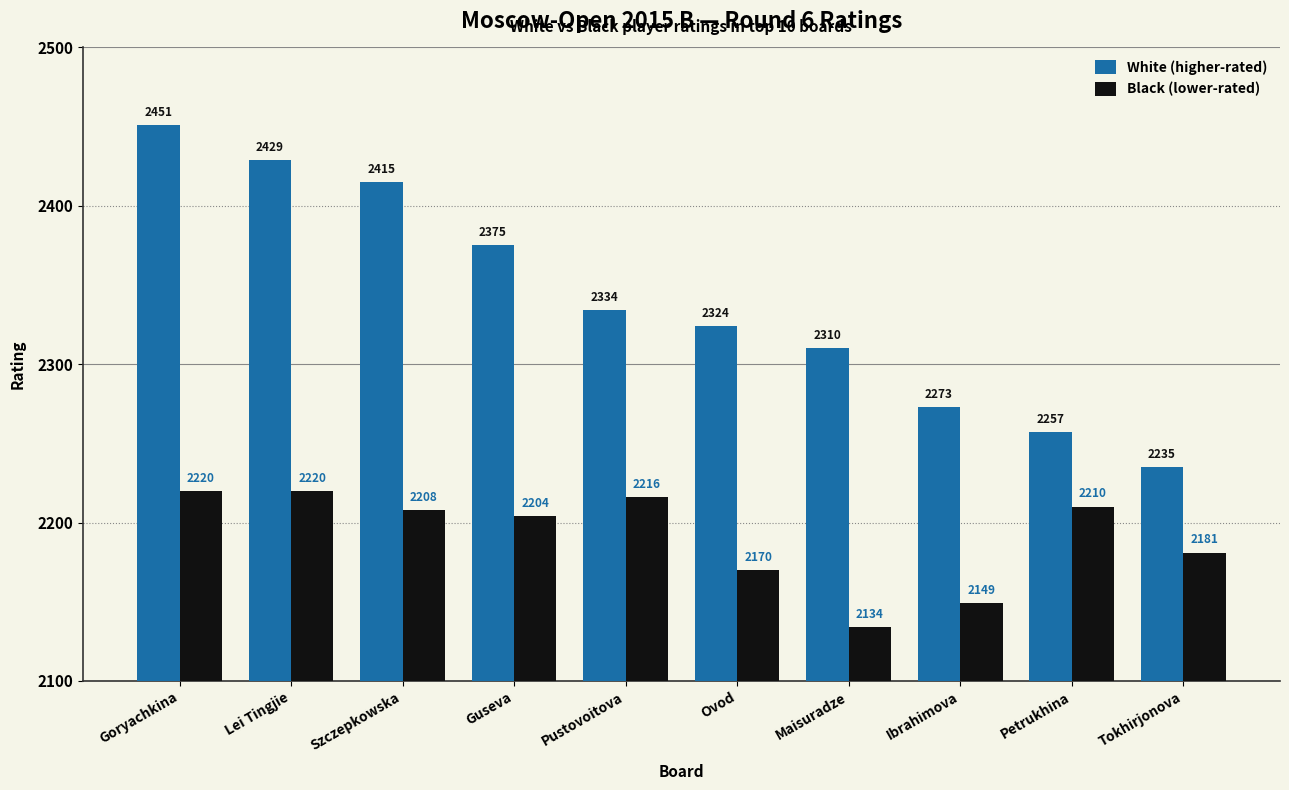

What is the approximate value of Black (lower-rated) at Guseva, to the nearest 5?

2205